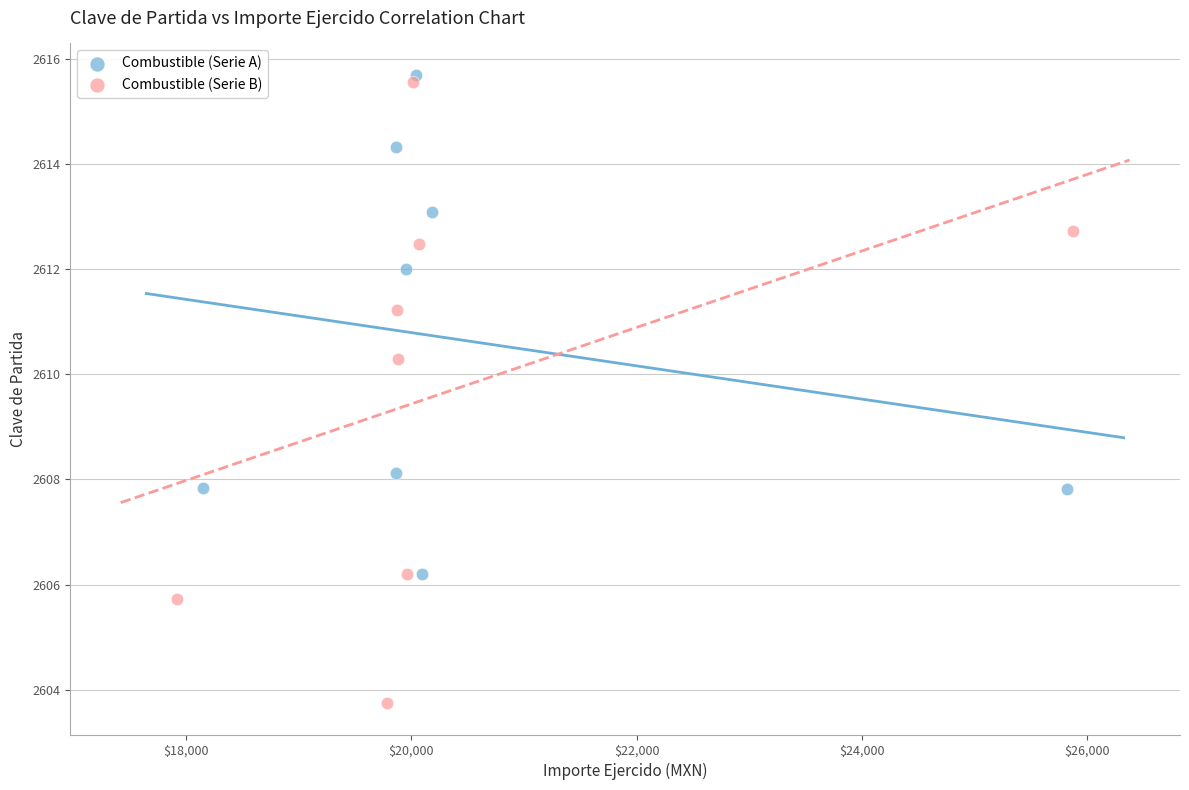

Which series has the widest spread of Y values?

Combustible (Serie B)